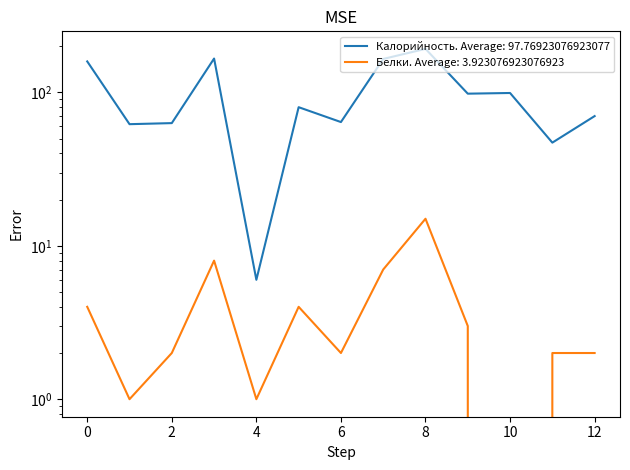

What is the maximum value shown in the chart?

192